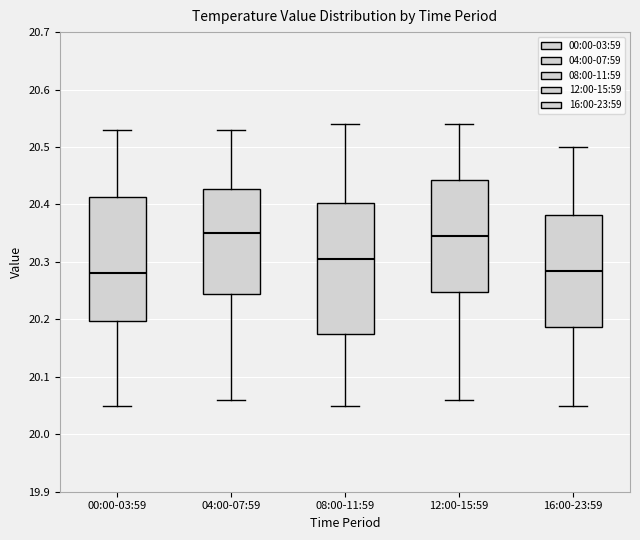

Comparing the boxes themselves (not the whiskers), which one is the tallest?

08:00-11:59